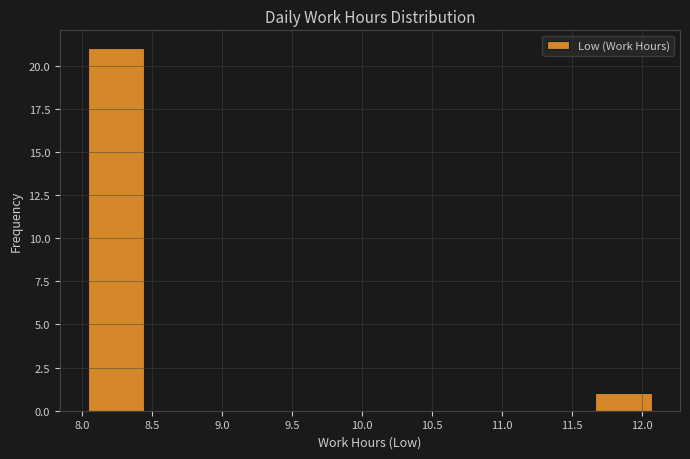

How tall is the bar that spans 11.65 to 12.05 on the x-axis? Neither the bar edges nor the heights are printed on the chart, so give them approximately, as read against the axes.

1